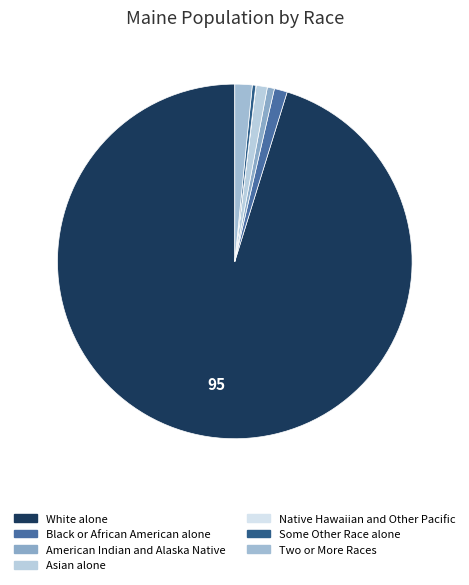

Which has a higher value, Two or More Races or Native Hawaiian and Other Pacific?

Two or More Races